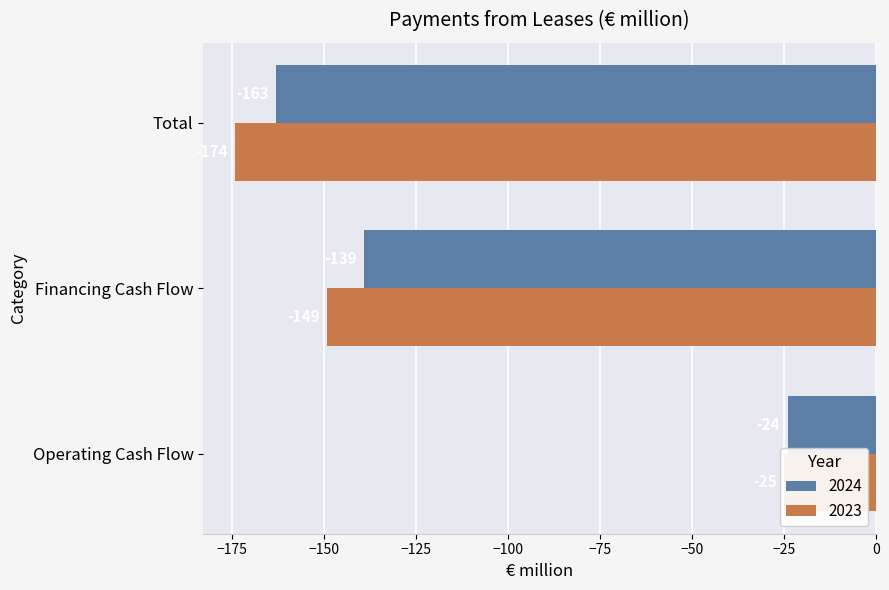

Which series changed the most between Operating Cash Flow and Total?

2023